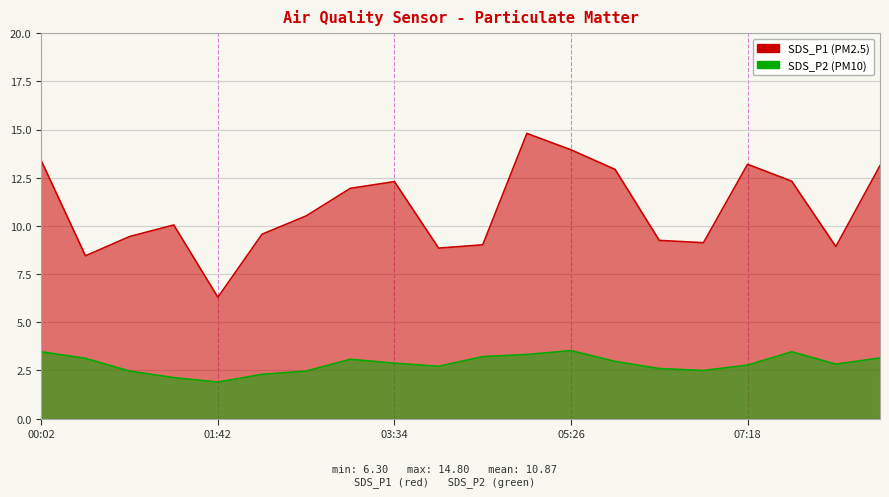

Where is the first local minimum for SDS_P2?

01:42